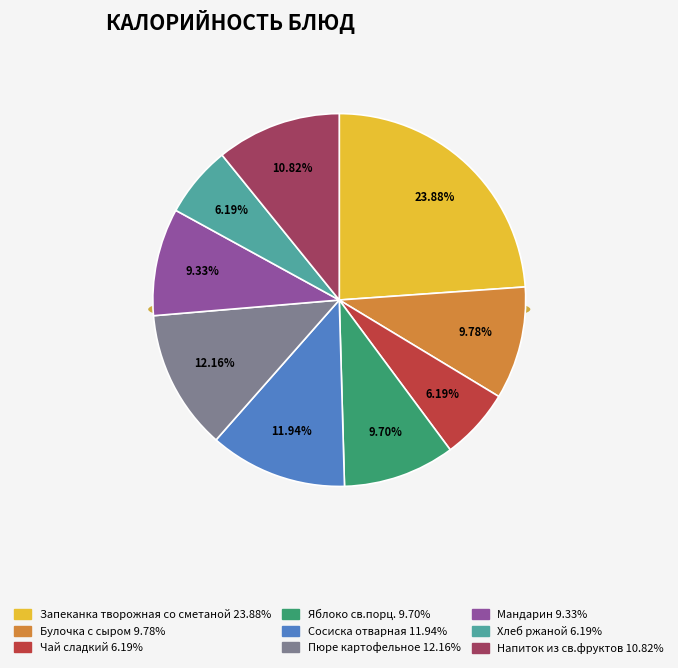

Count the number of slices in the pie.

9